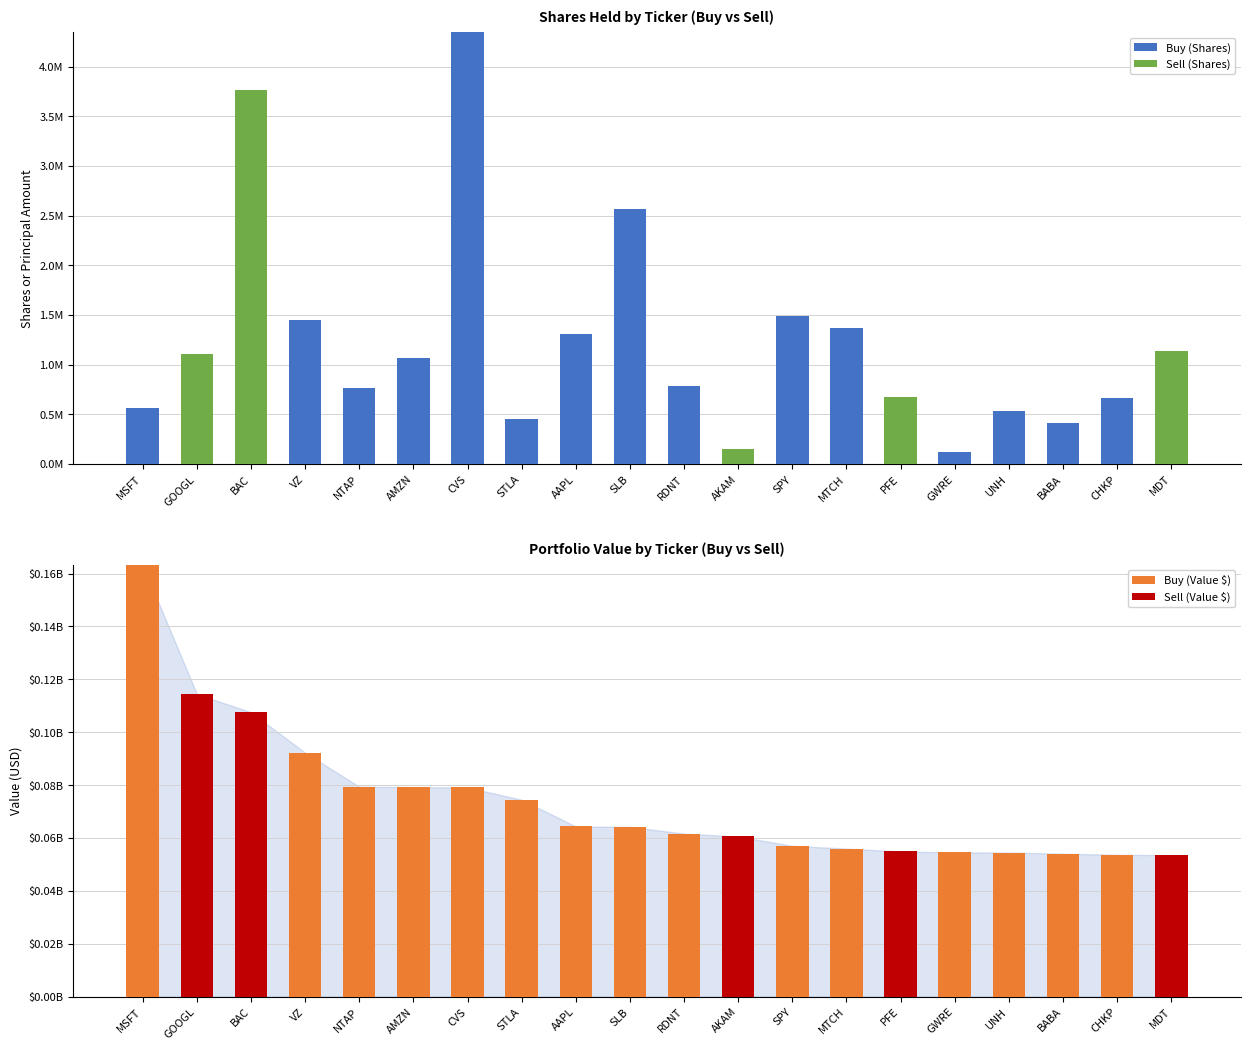

Is it true that Sell (Shares) equals 0 at STLA?

True